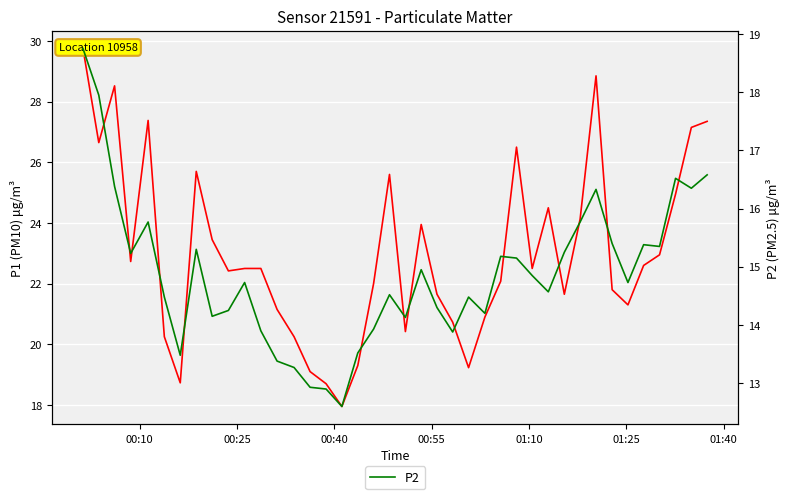

True or false: P1 and P2 cross at least once.

False